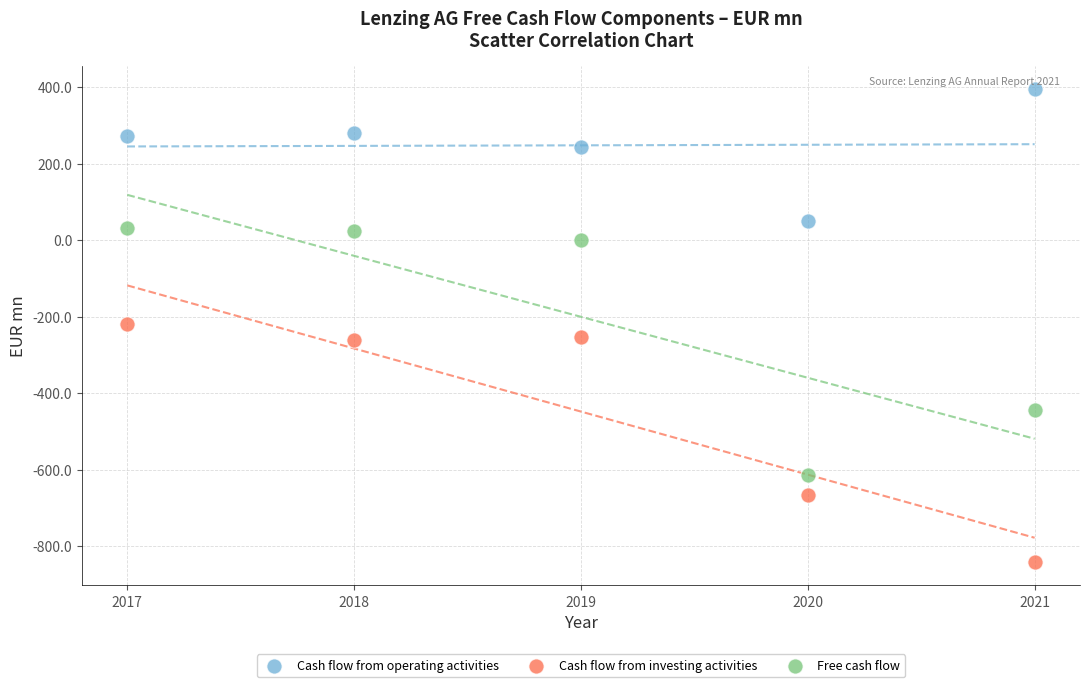

Across all data points, what is the range of Y values (max minus min)?

1235.3